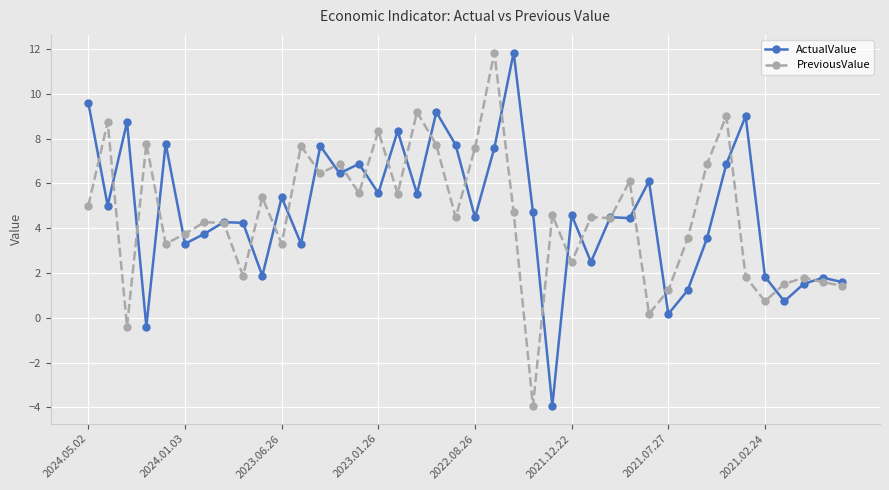

True or false: PreviousValue has more than 2 interior local peaks.

True